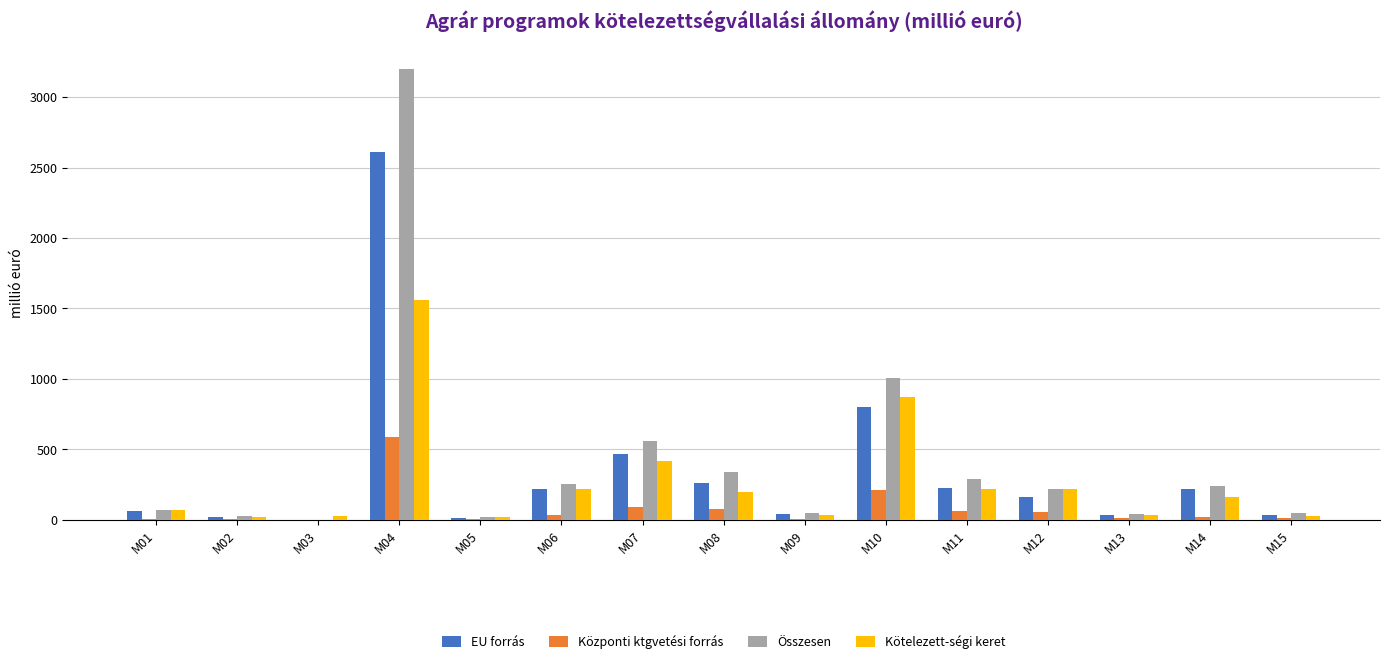

What is the total value across all series at M08?

871.1